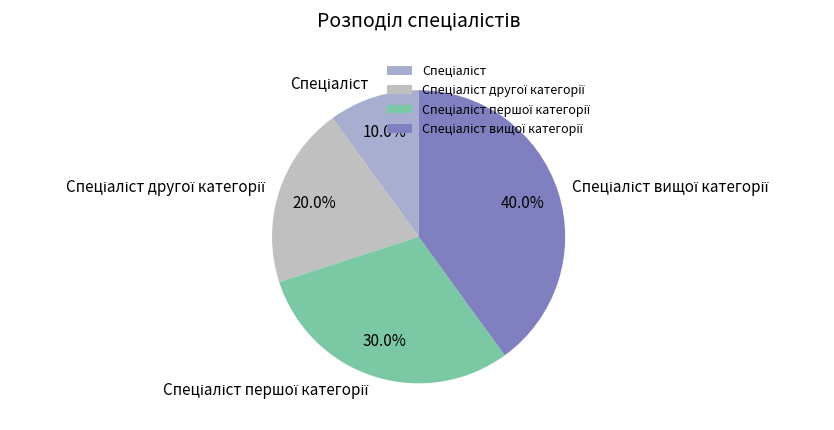

To the nearest percent, what is the difference between the largest and smallest slice percentages?

30%